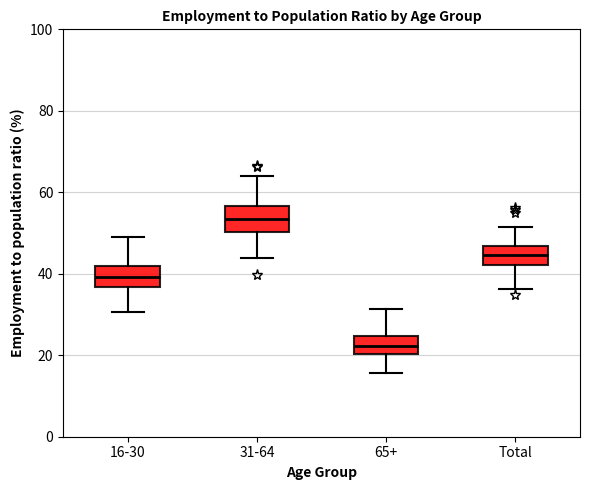

Which box's median line is the highest?

31-64